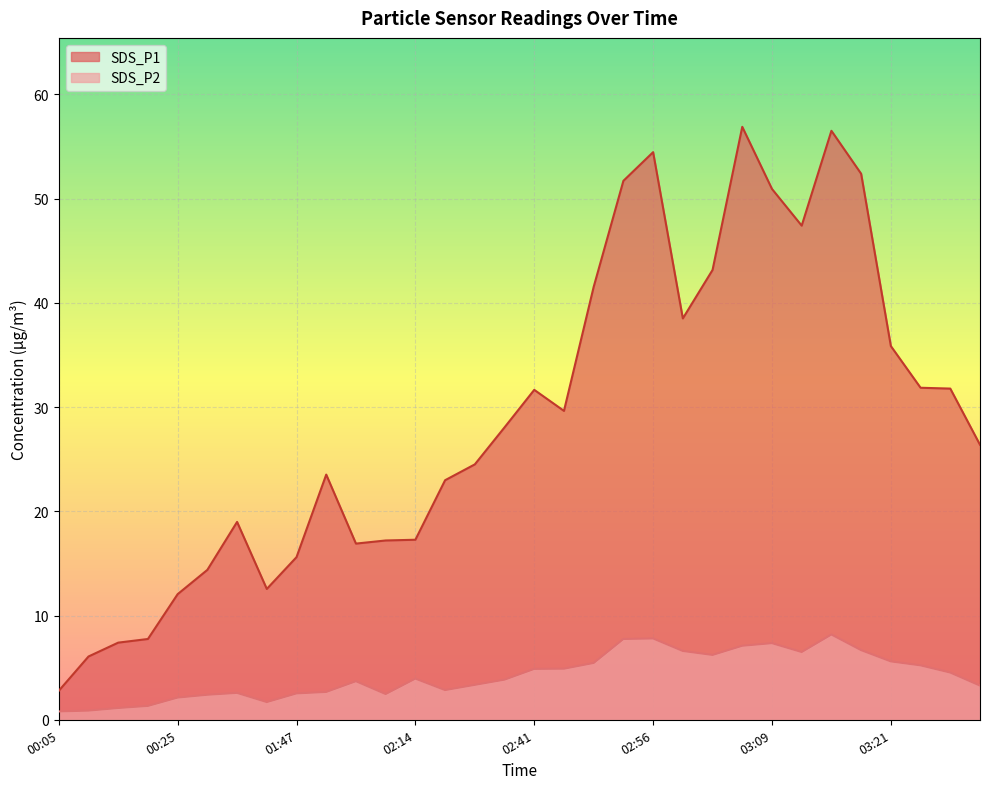

Which label corresponds to the largest value in the chart?

03:06